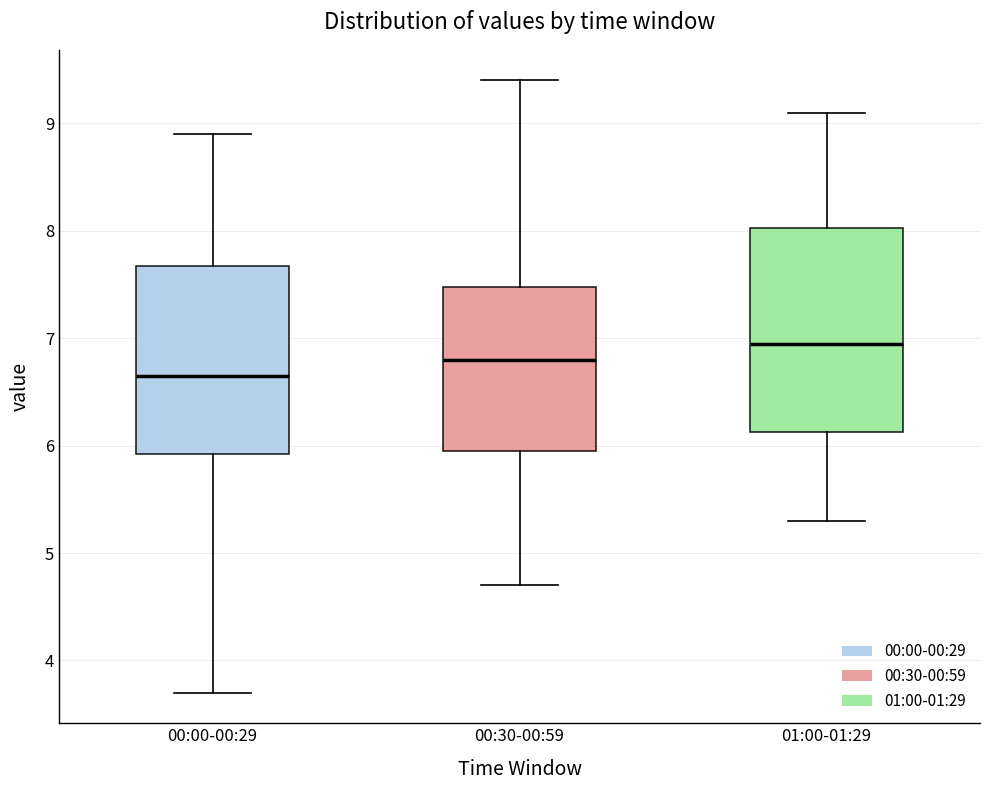

Which box's median line is the lowest?

00:00-00:29